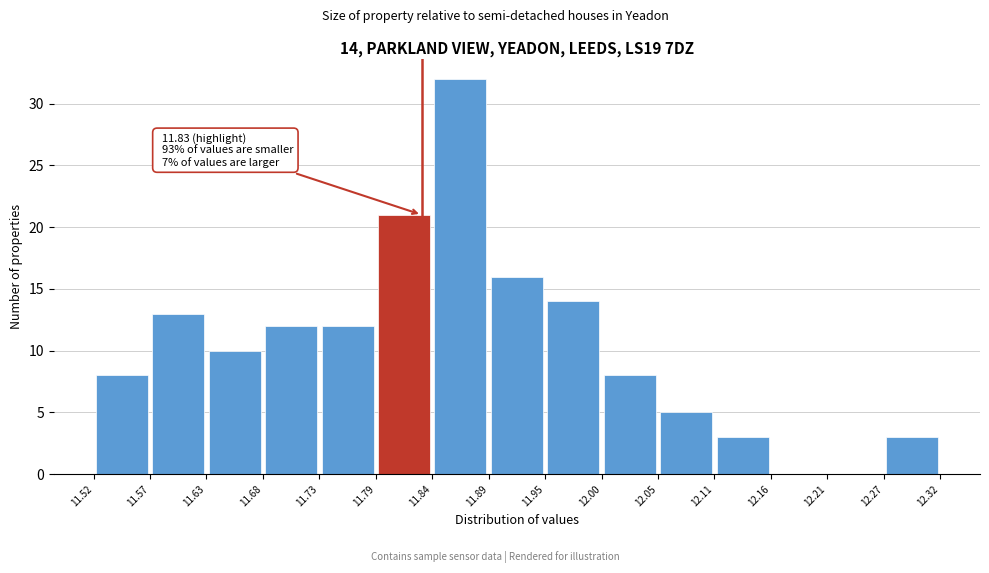

Which range on the x-axis has the tallest bar?

11.84 to 11.89